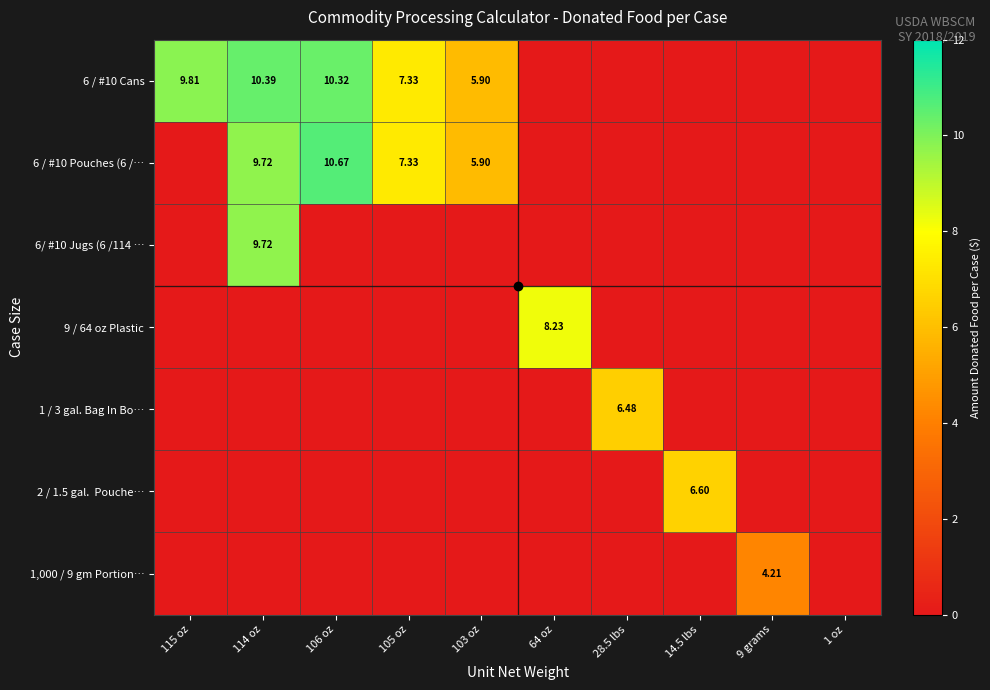

What is the spread (max minus min) of values at 105 oz?

7.3